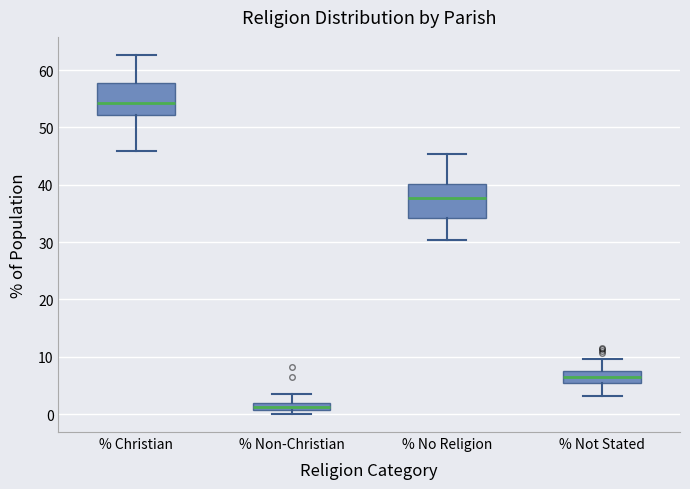

Which box's median line is the lowest?

% Non-Christian